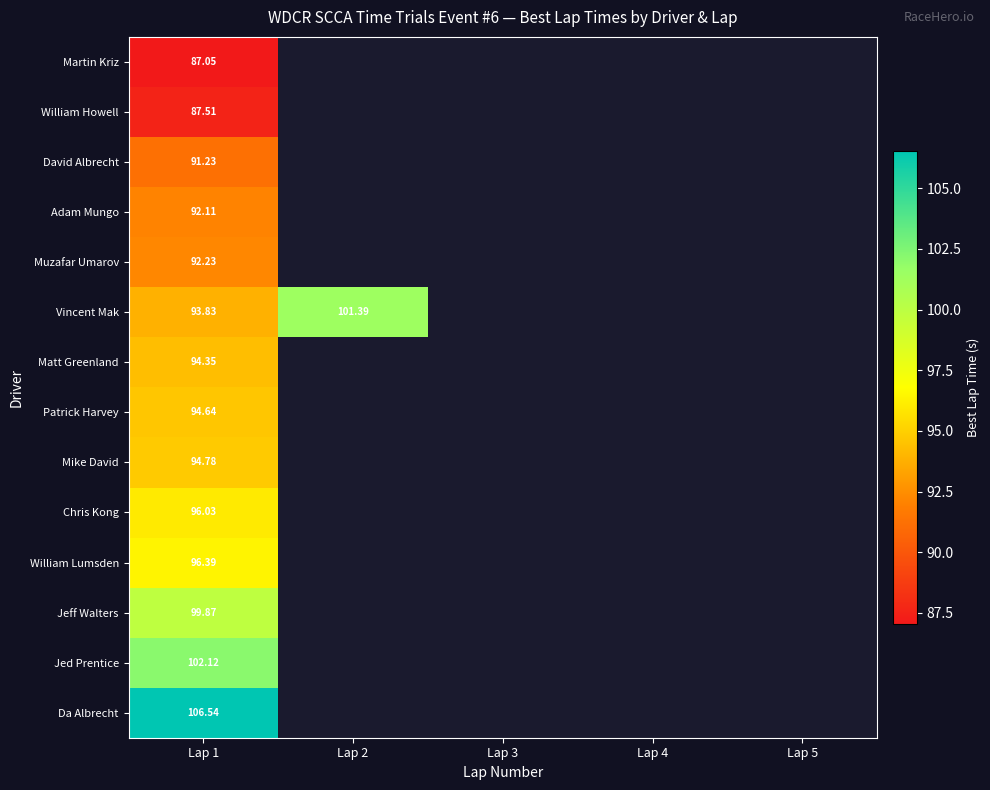

Count the number of categories in the chart.

5